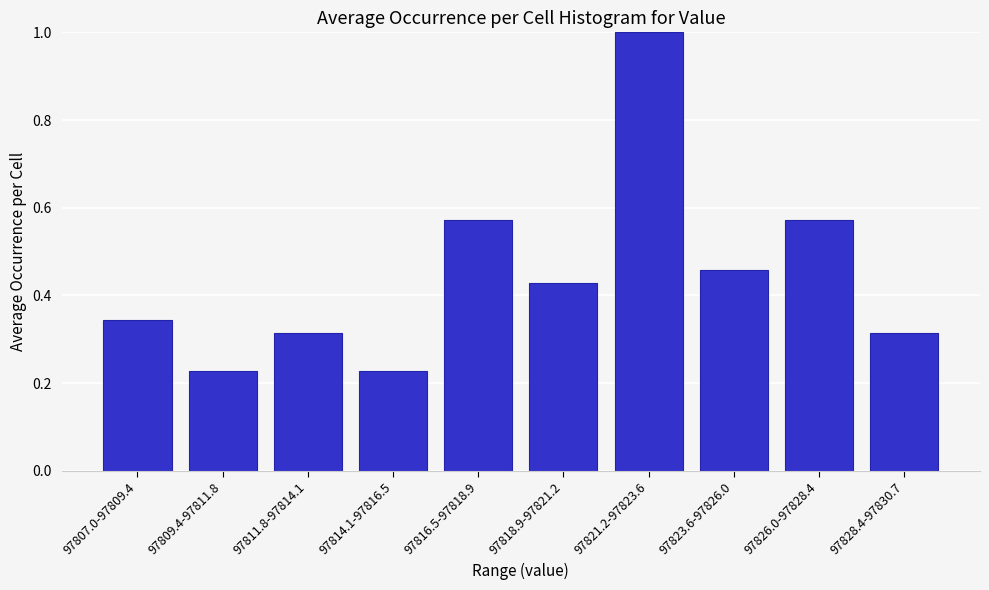

What is the change in value from 97826.0-97828.4 to 97828.4-97830.7?

-0.3